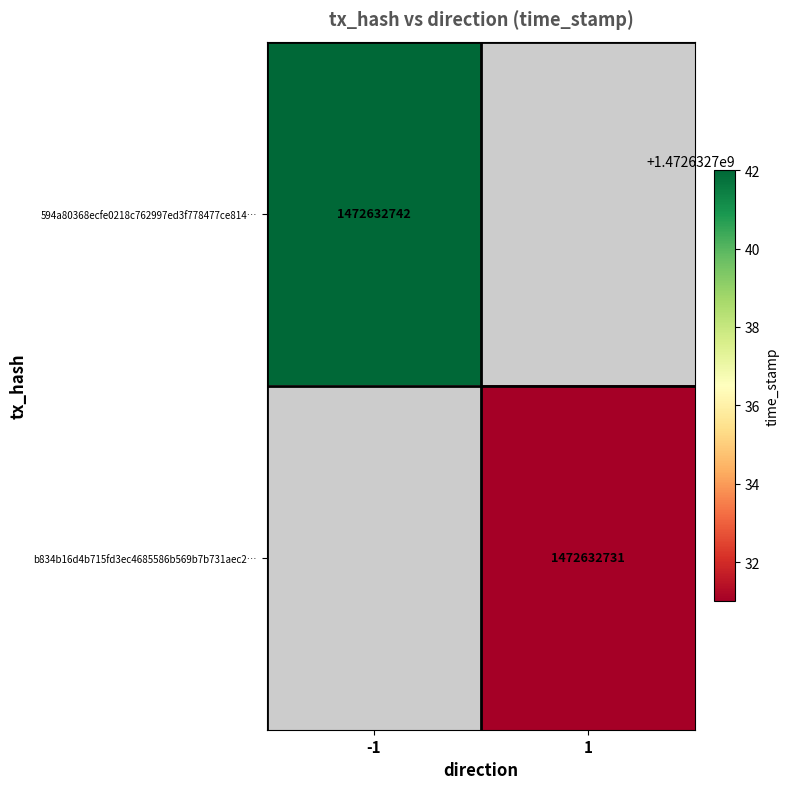

Which series has the largest total across all categories?

594a80368ecfe0218c762997ed3f778477ce814